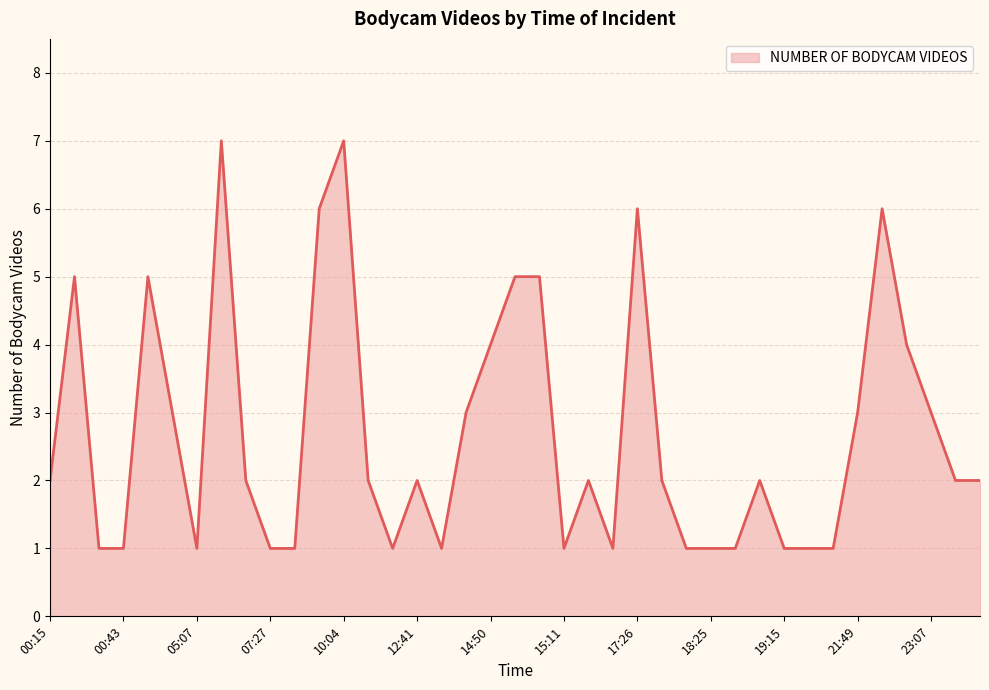

What is the greatest value displayed?

7